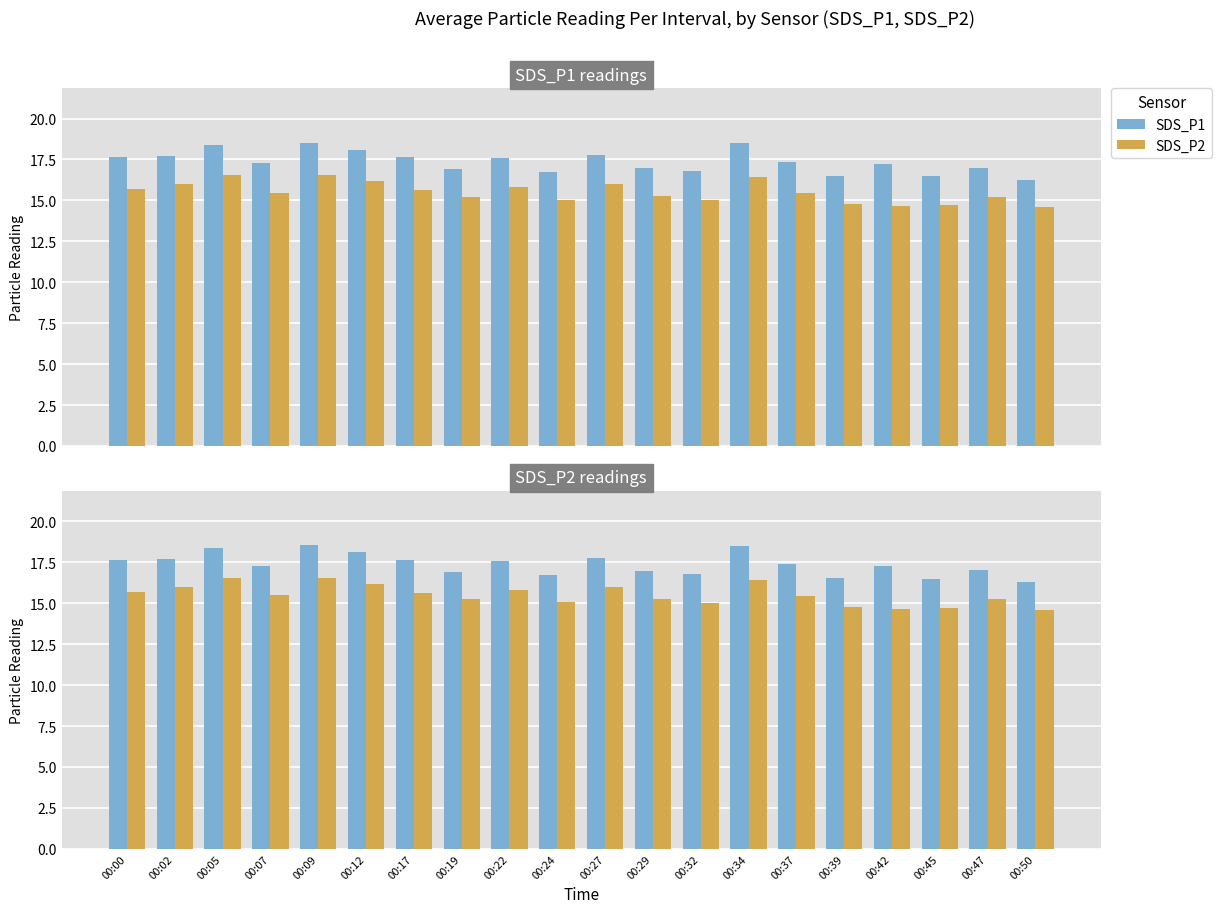

Is it true that SDS_P1 equals 26.1 at 00:27?

False